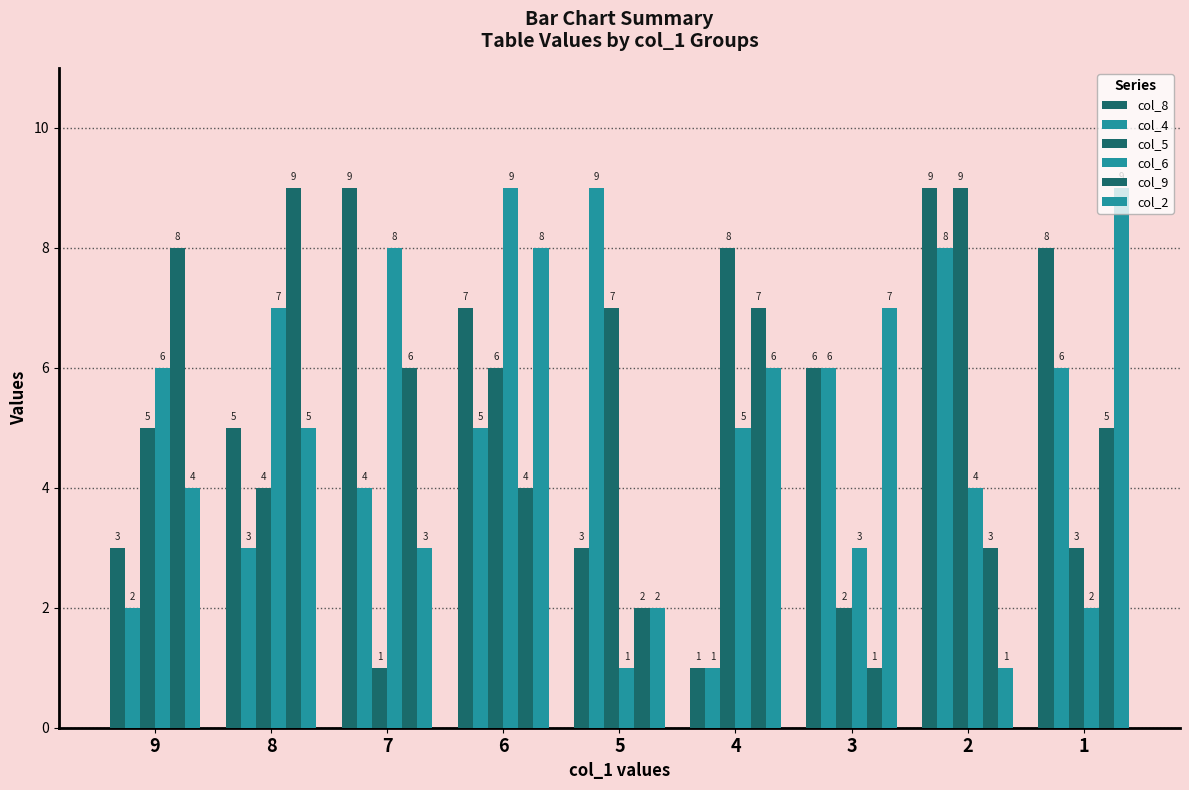

True or false: col_8 has a value of 3 at 5.

True